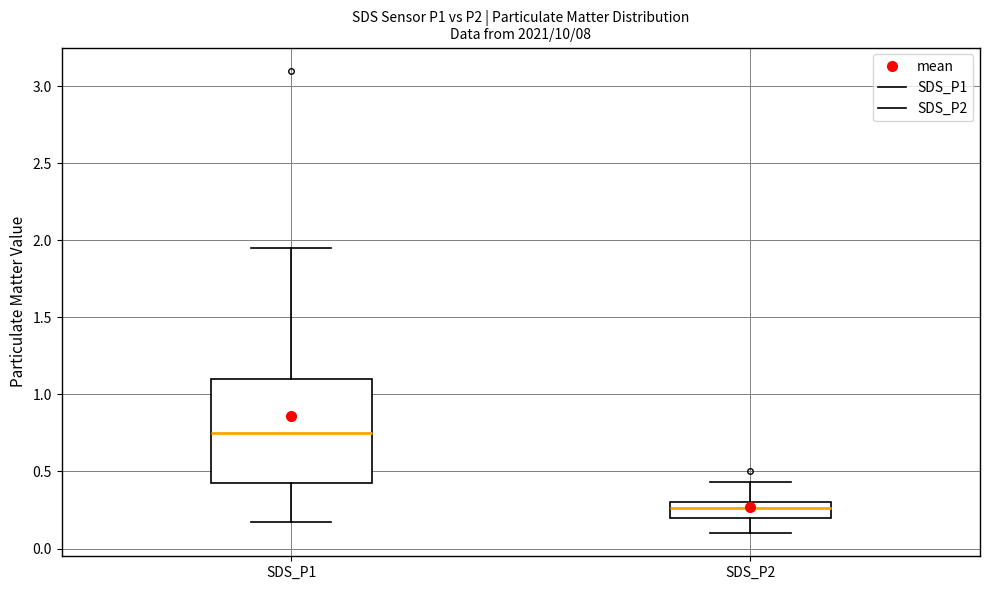

Which box has the highest median line?

SDS_P1